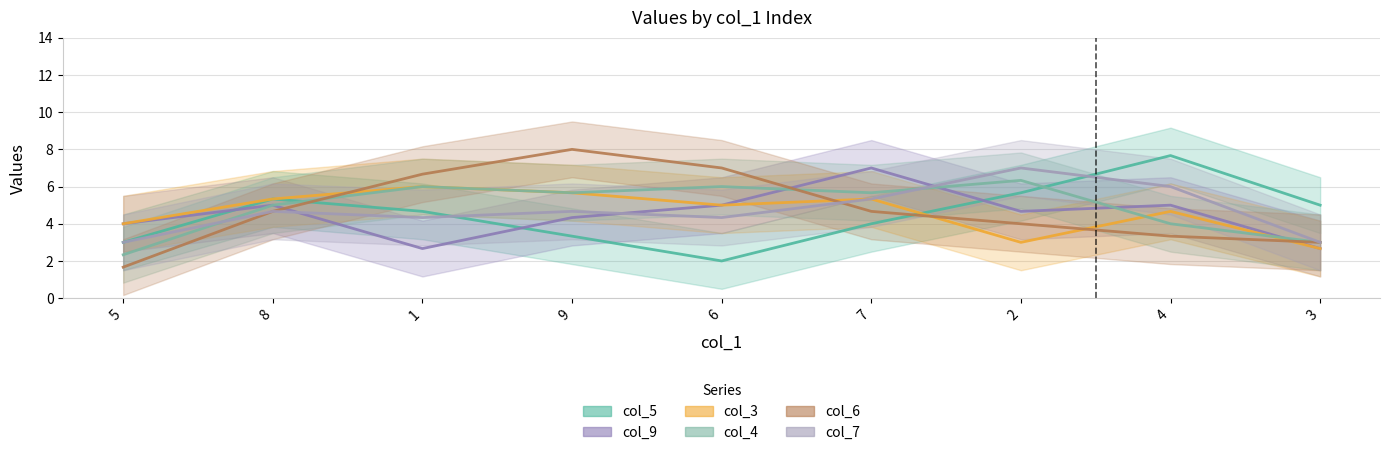

Is this an area chart (filled region under the line)?

No